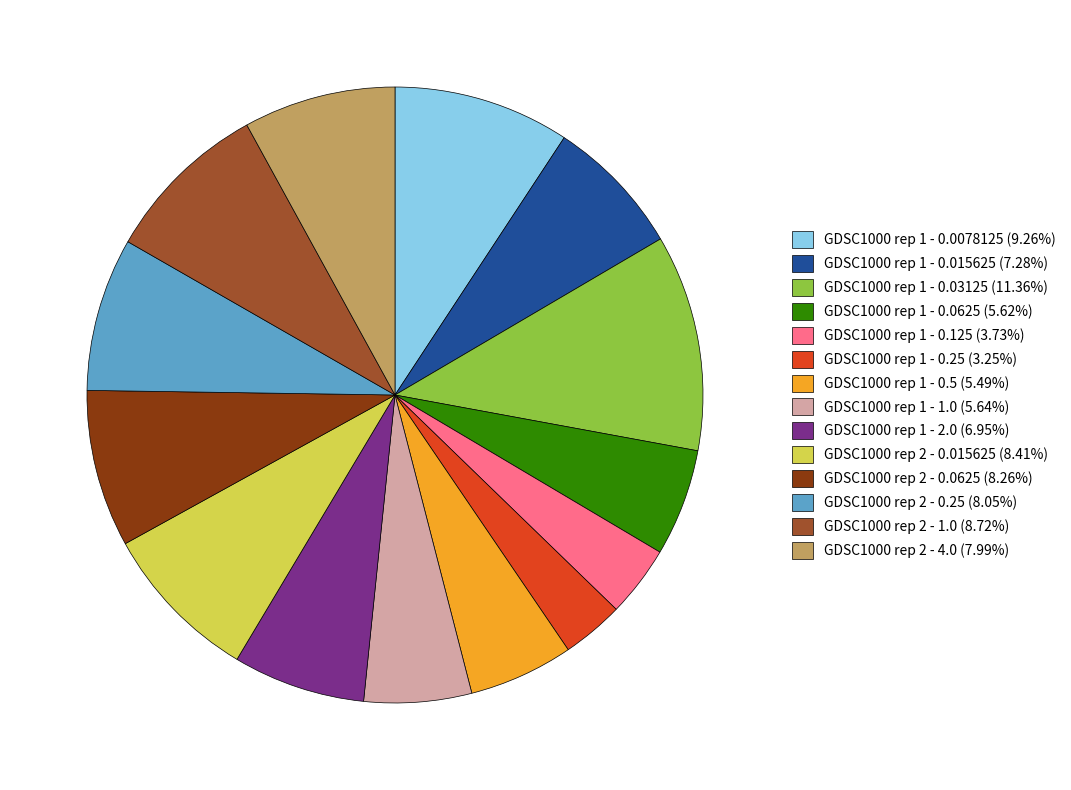

Do GDSC1000 rep 1 - 1.0 (5.64%) and GDSC1000 rep 1 - 0.5 (5.49%) together represent more than half of the pie?

No